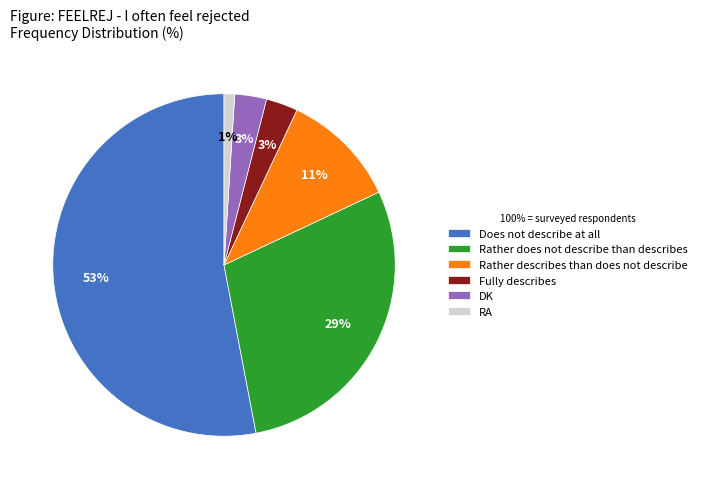

What is the ratio of the value at Does not describe at all to the value at Rather describes than does not describe?

4.8